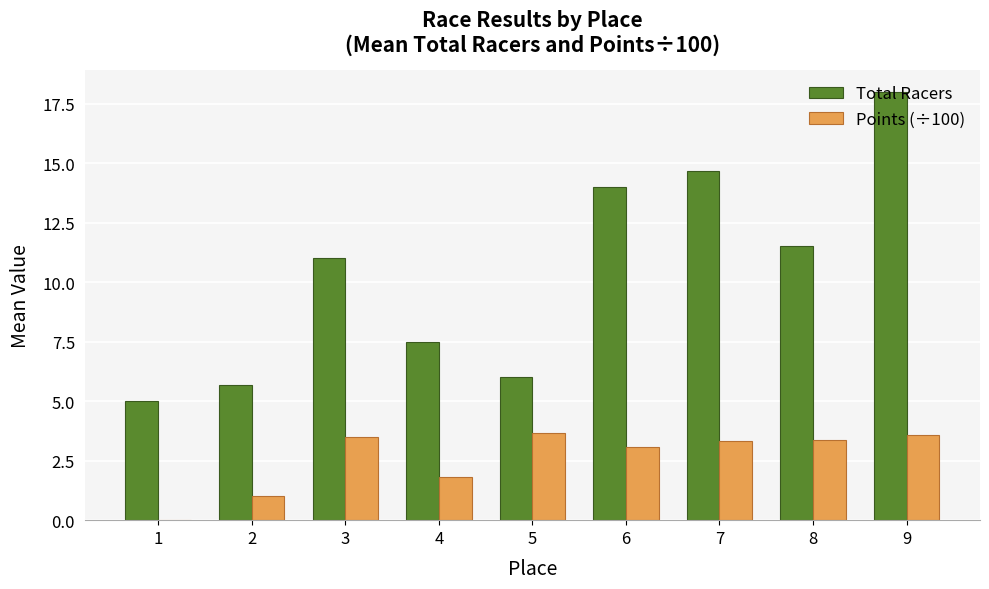

True or false: Total Racers has a value of 19.0 at 8.

False